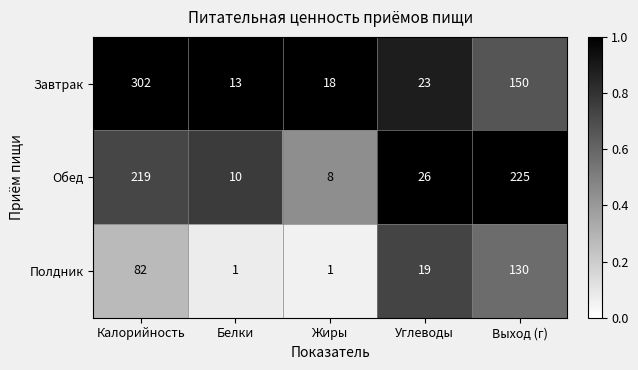

What is the smallest value displayed?

1